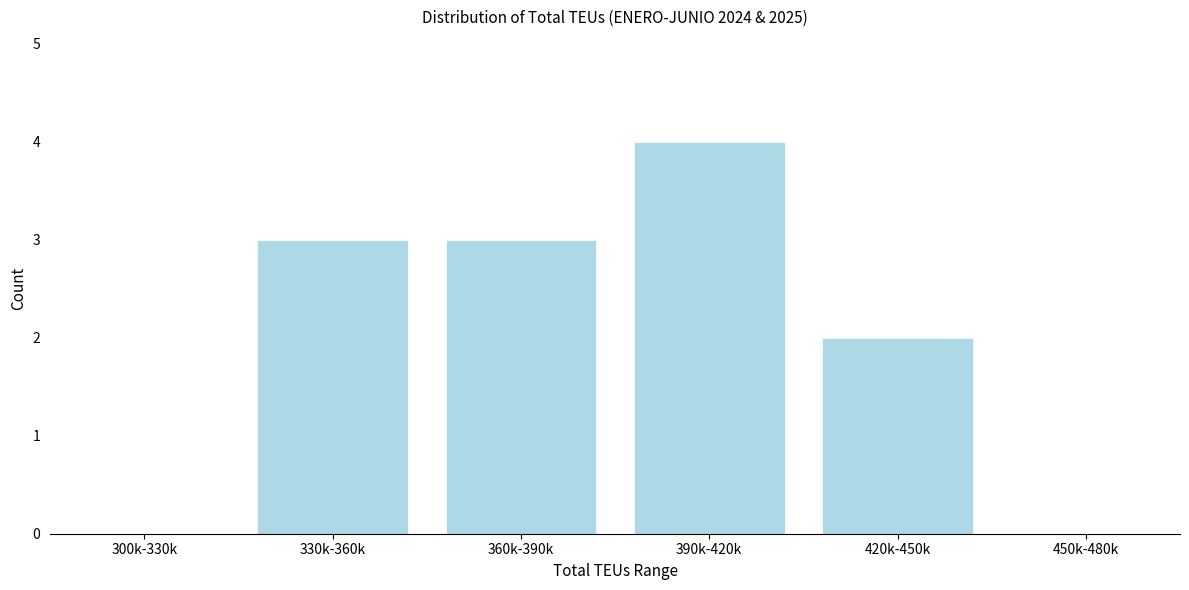

Reading left to right, what are all the values shown in this chart?

300k-330k=0	330k-360k=3	360k-390k=3	390k-420k=4	420k-450k=2	450k-480k=0